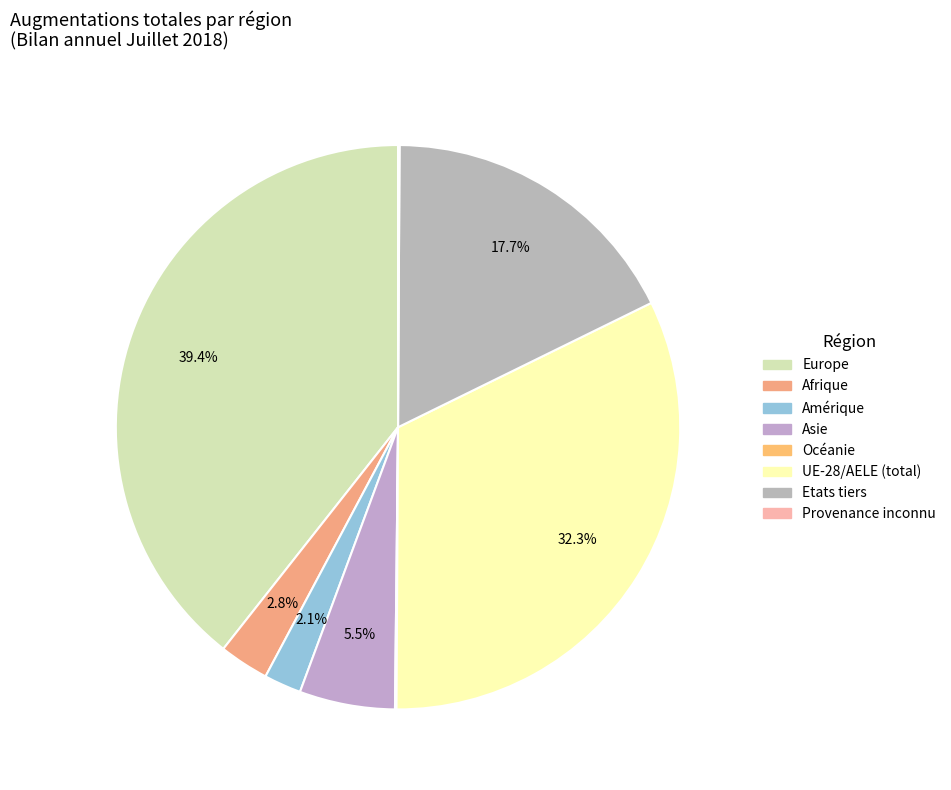

Which slice is the smallest?

Océanie